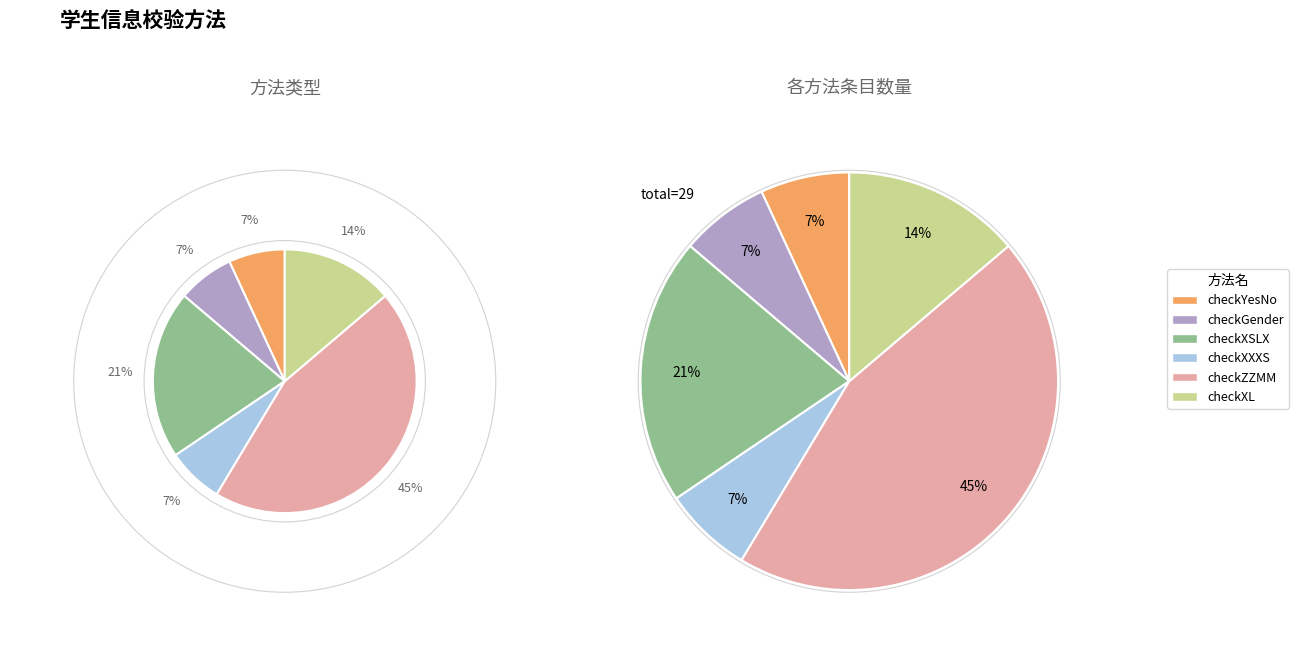

Approximately how many times larger is the value at checkXSLX compared to checkGender?

3.0